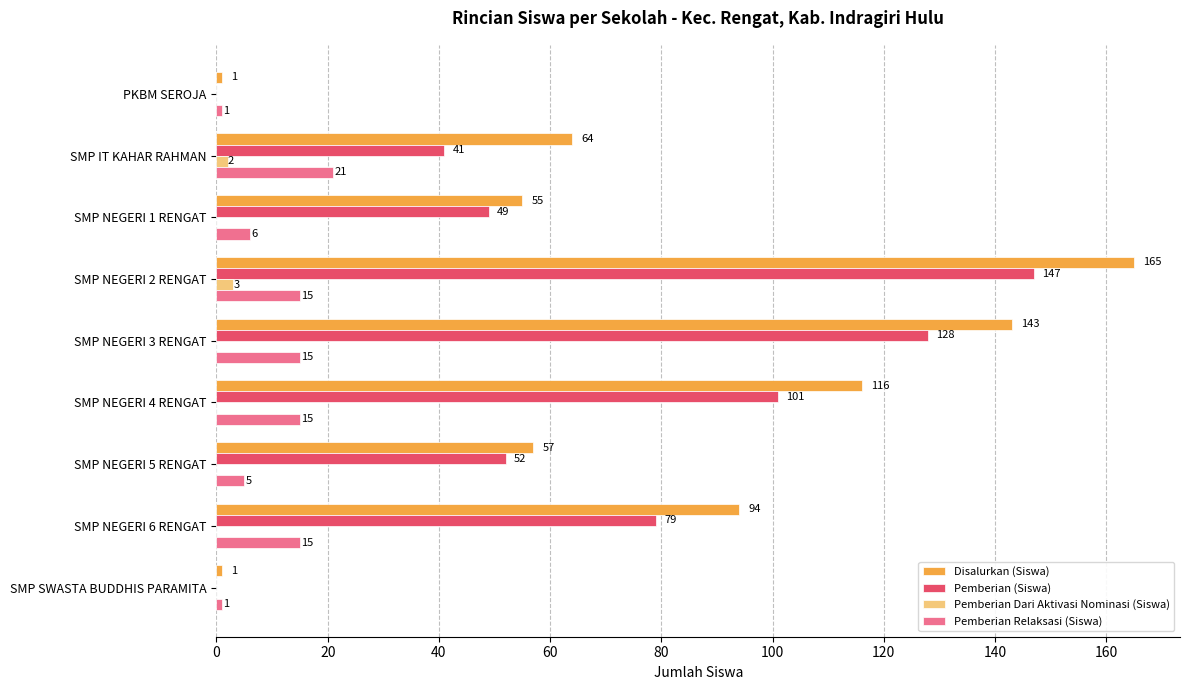

The value of Pemberian Relaksasi (Siswa) at SMP NEGERI 2 RENGAT is 22. True or false?

False